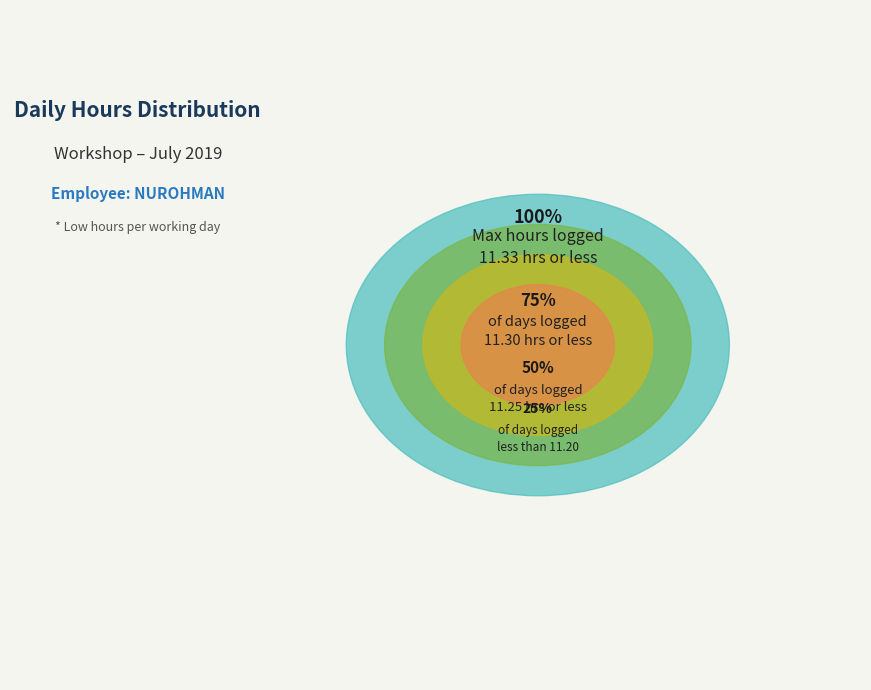

What is the change in value from 1 to 8?

-0.1